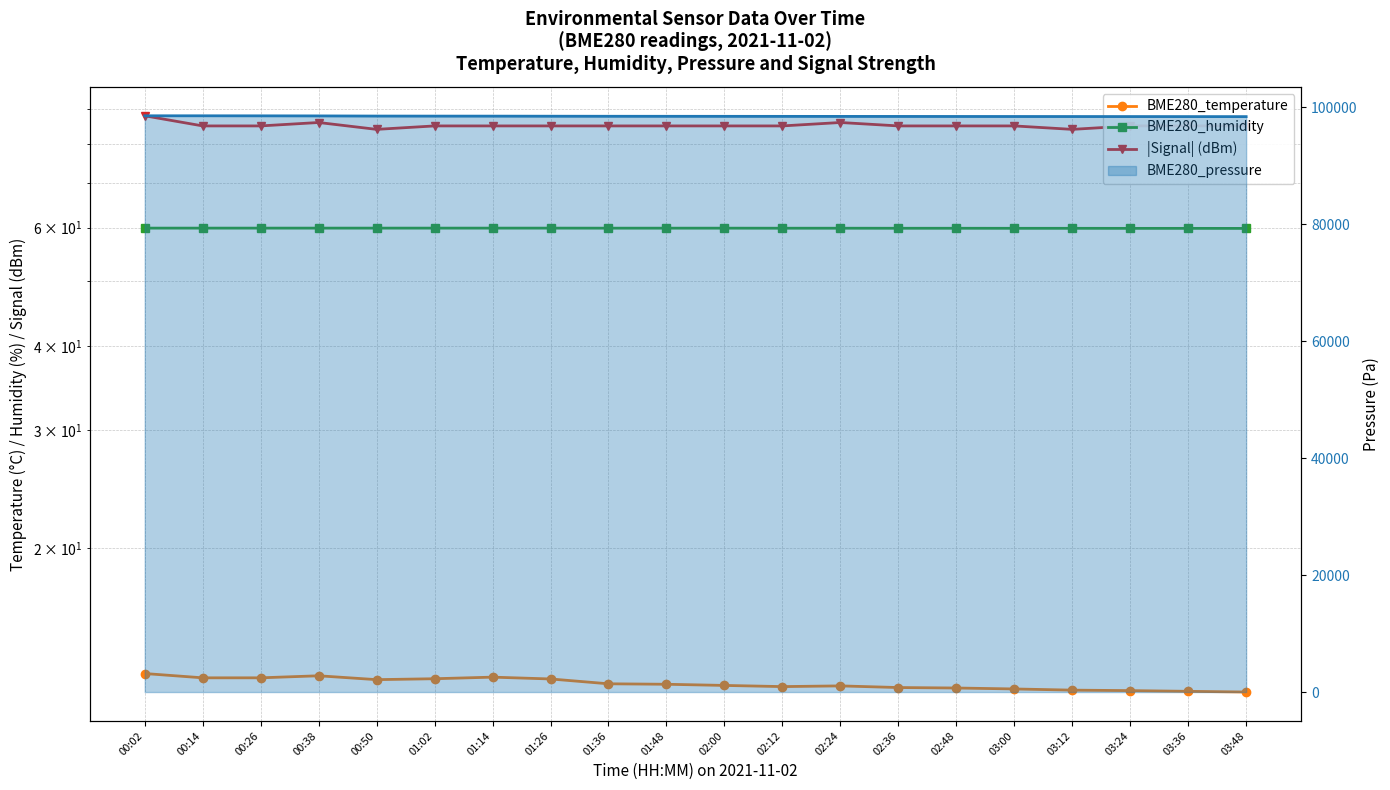

What is the label of the 14th point from the left?

02:36